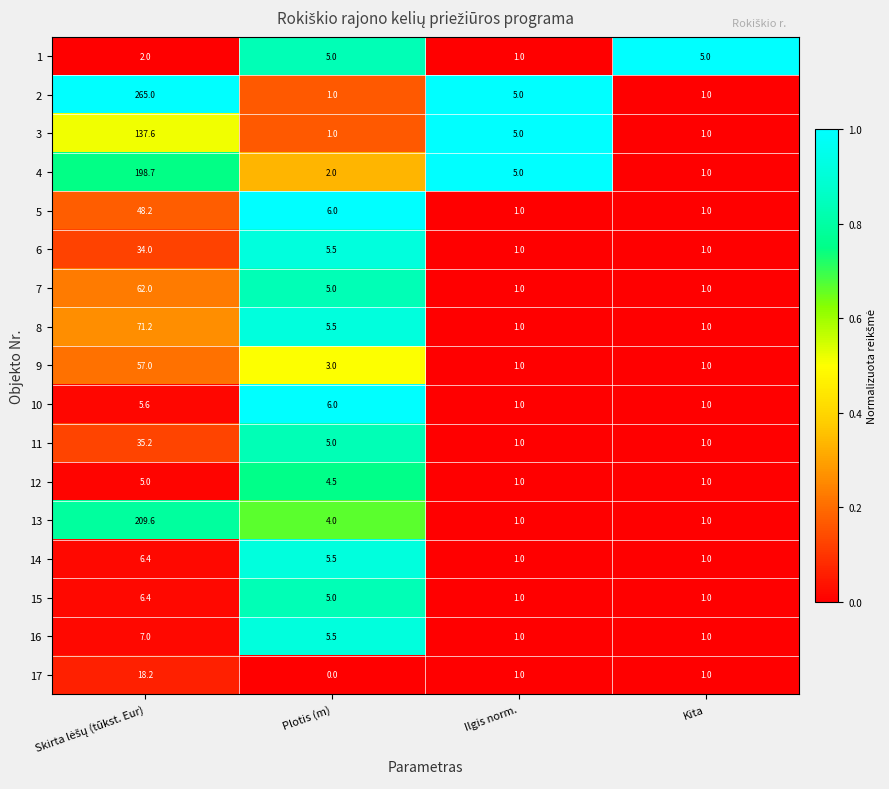

Count the number of categories in the chart.

4